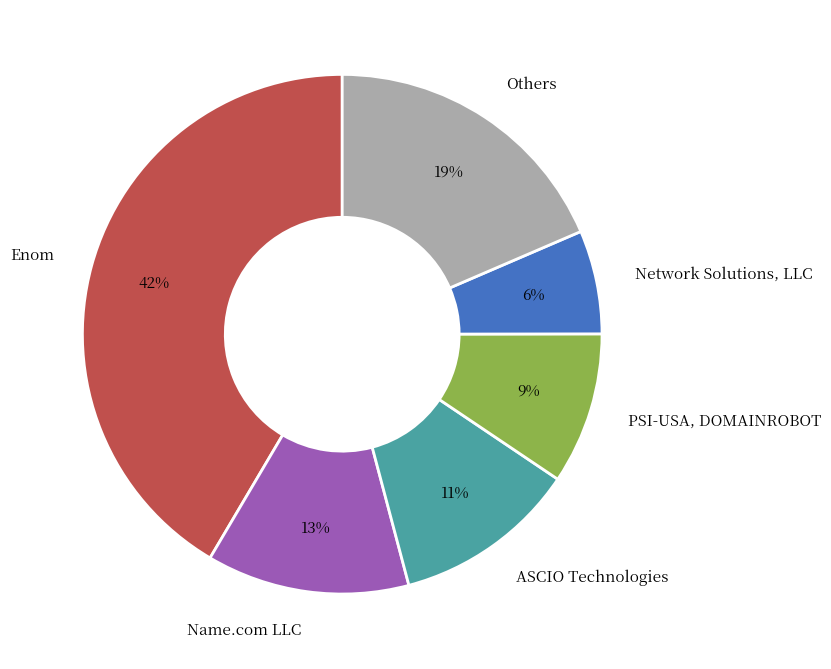

Is Network Solutions, LLC the majority of the pie?

No